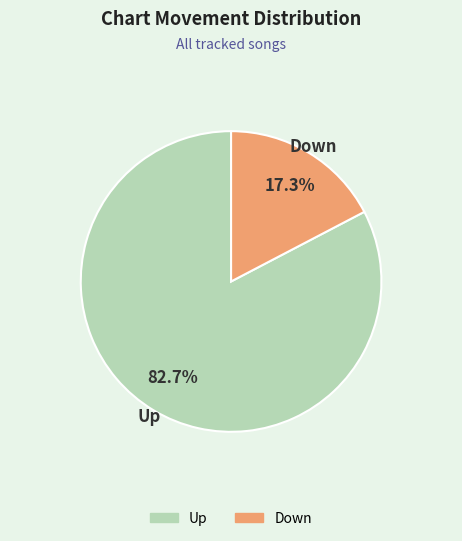

Is there any slice that represents more than half of the pie?

Yes